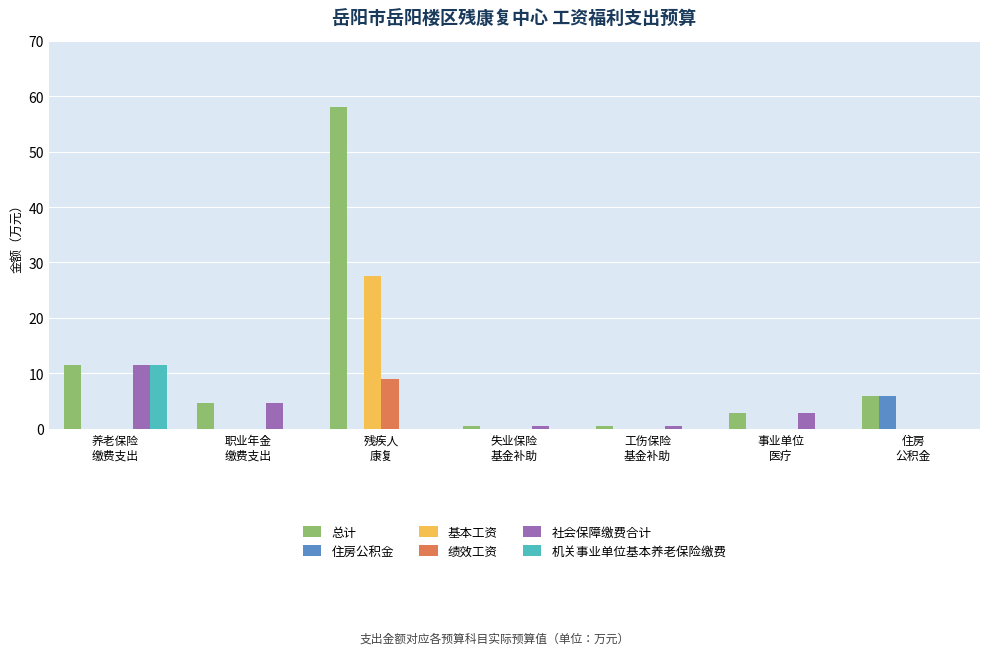

What is the sum of all 住房公积金 values?

5.9